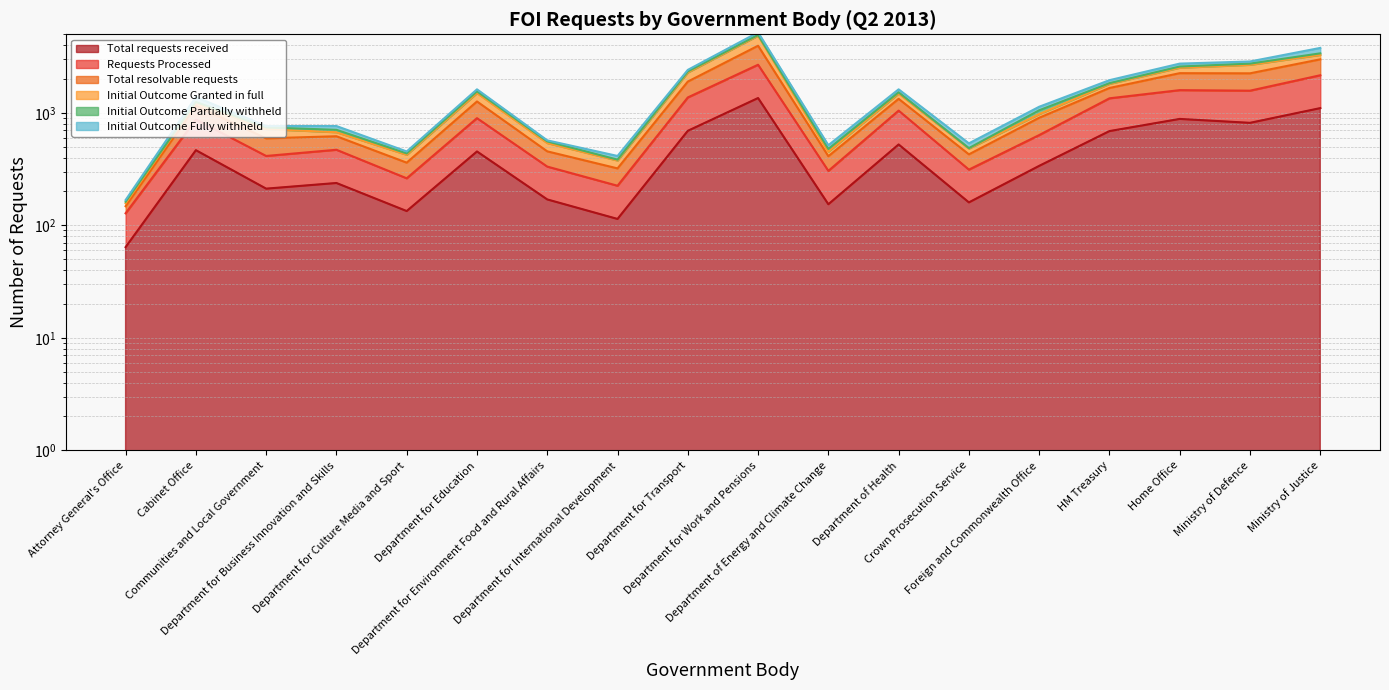

The value of Requests Processed at Department for Environment Food and Rural Affairs is 333. True or false?

True